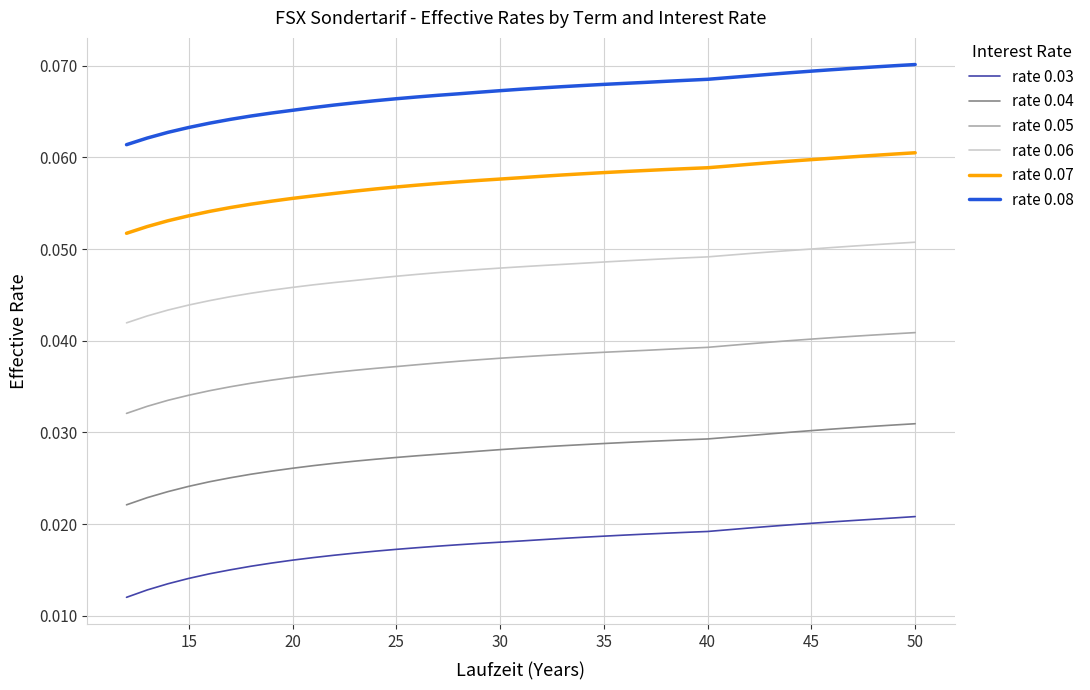

Is this an area chart (filled region under the line)?

No